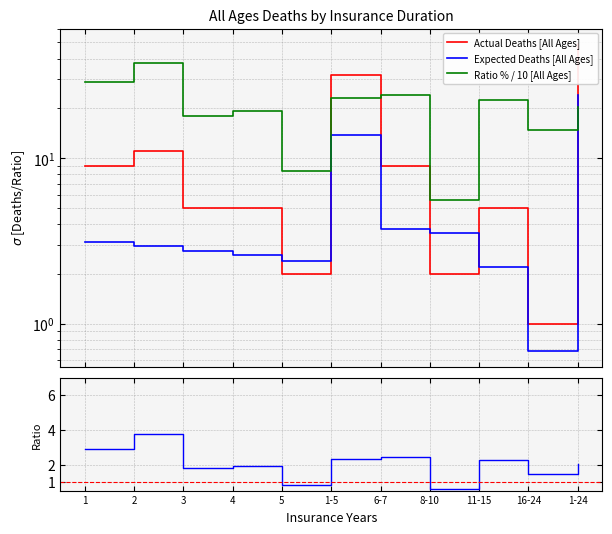

Which series has the largest total across all categories?

Ratio % / 10 [All Ages]